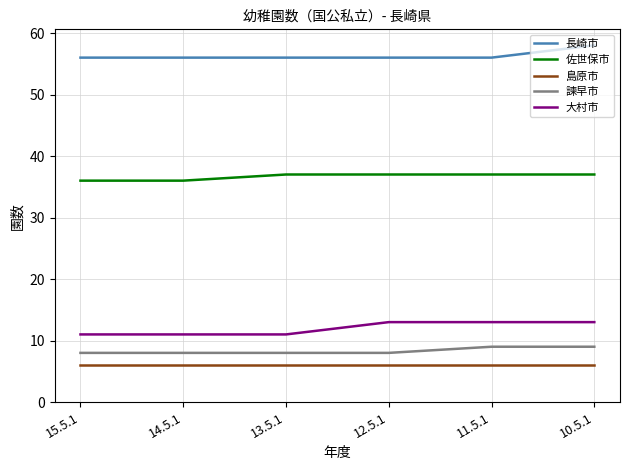

Is this an area chart (filled region under the line)?

No